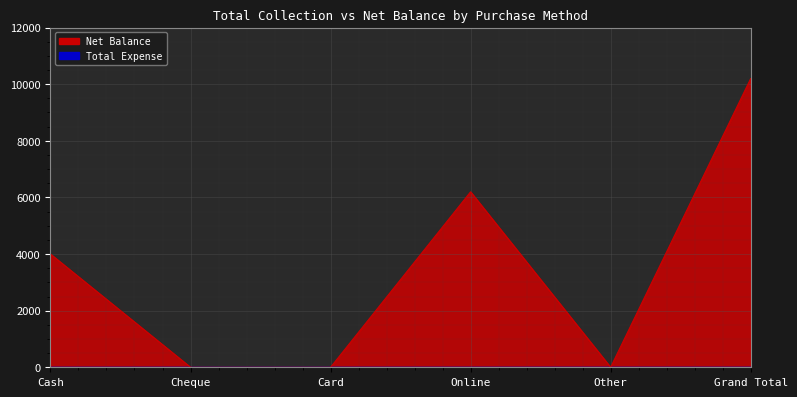

List the labels in order of value, smallest first.

Cheque, Card, Other, Cash, Online, Grand Total